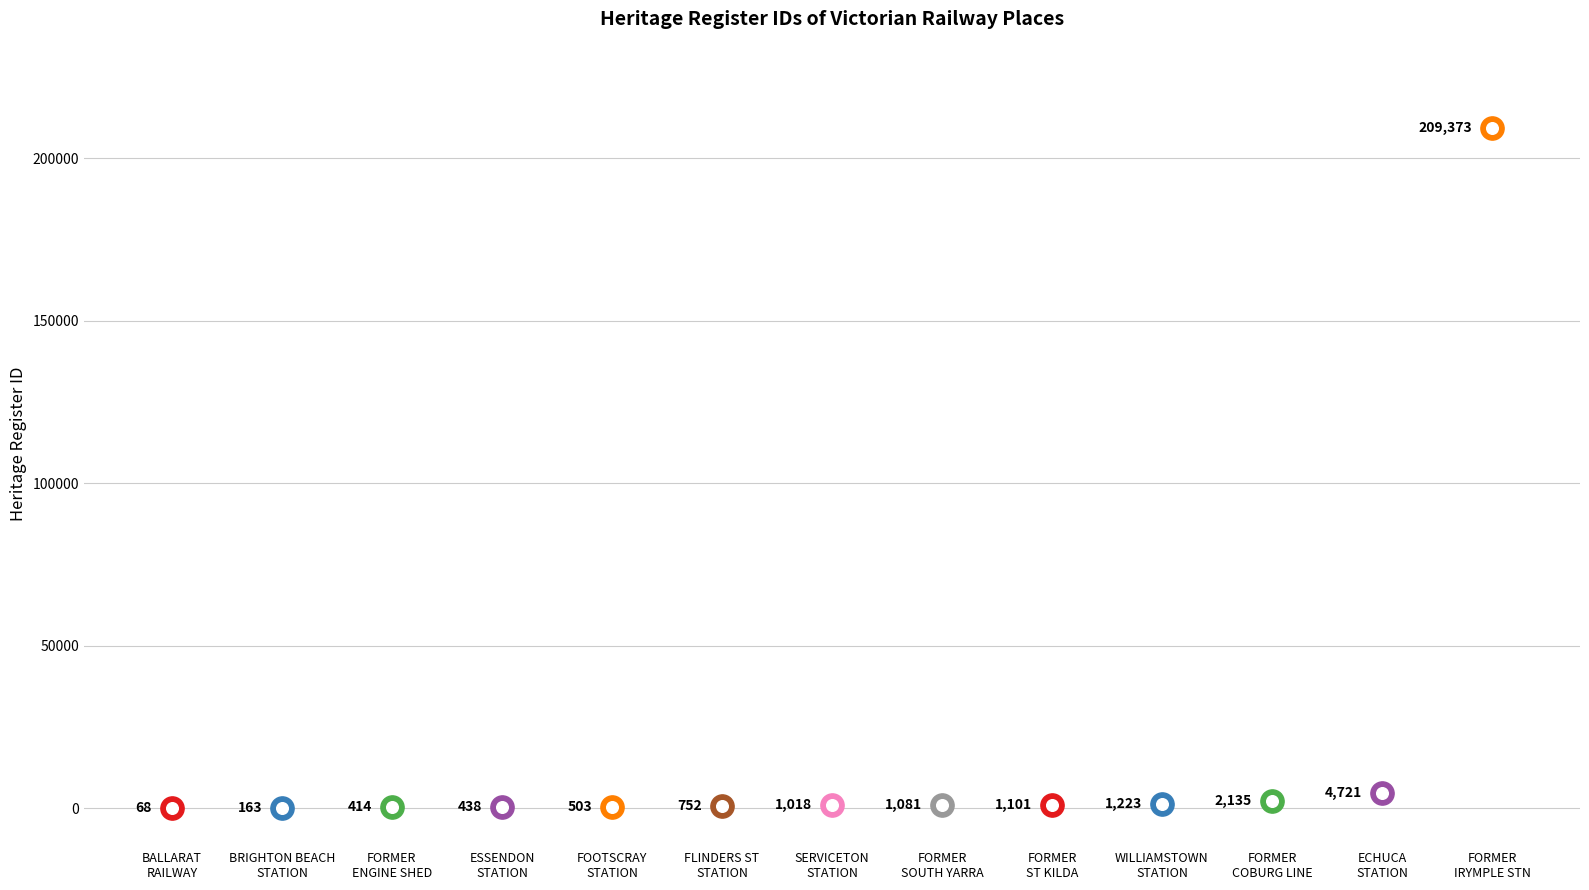

What is the change in value from FORMER SOUTH YARRA RAILWAY STATION to FORMER COBURG RAILWAY LINE?

+1054